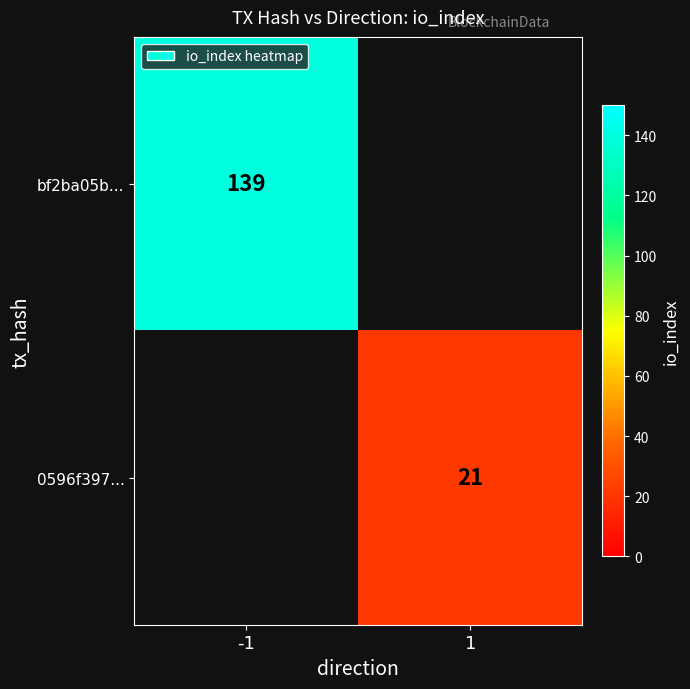

The 0596f397... series shows 21 at 1. True or false?

True